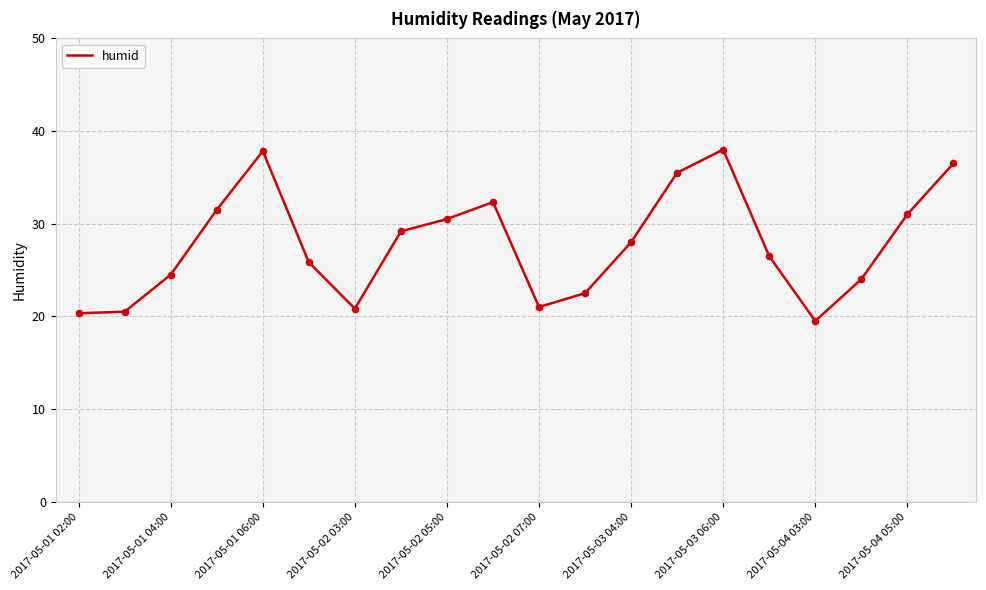

What is the greatest value displayed?

38.0